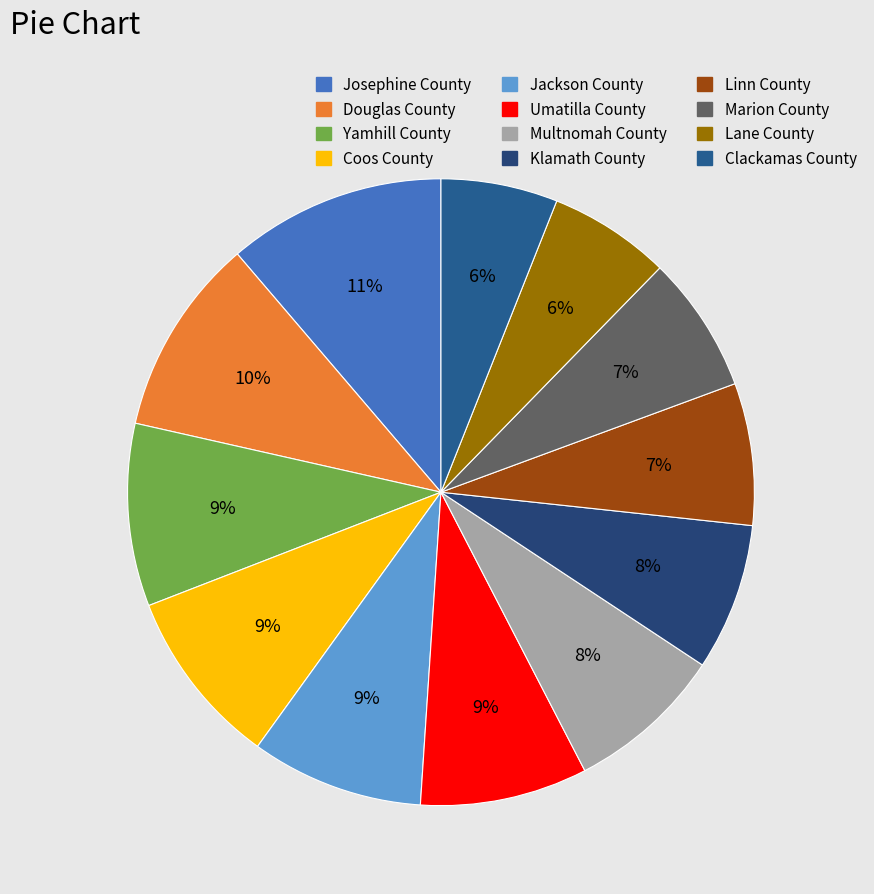

To the nearest percent, what is the combined percentage of Coos County and Yamhill County?

19%